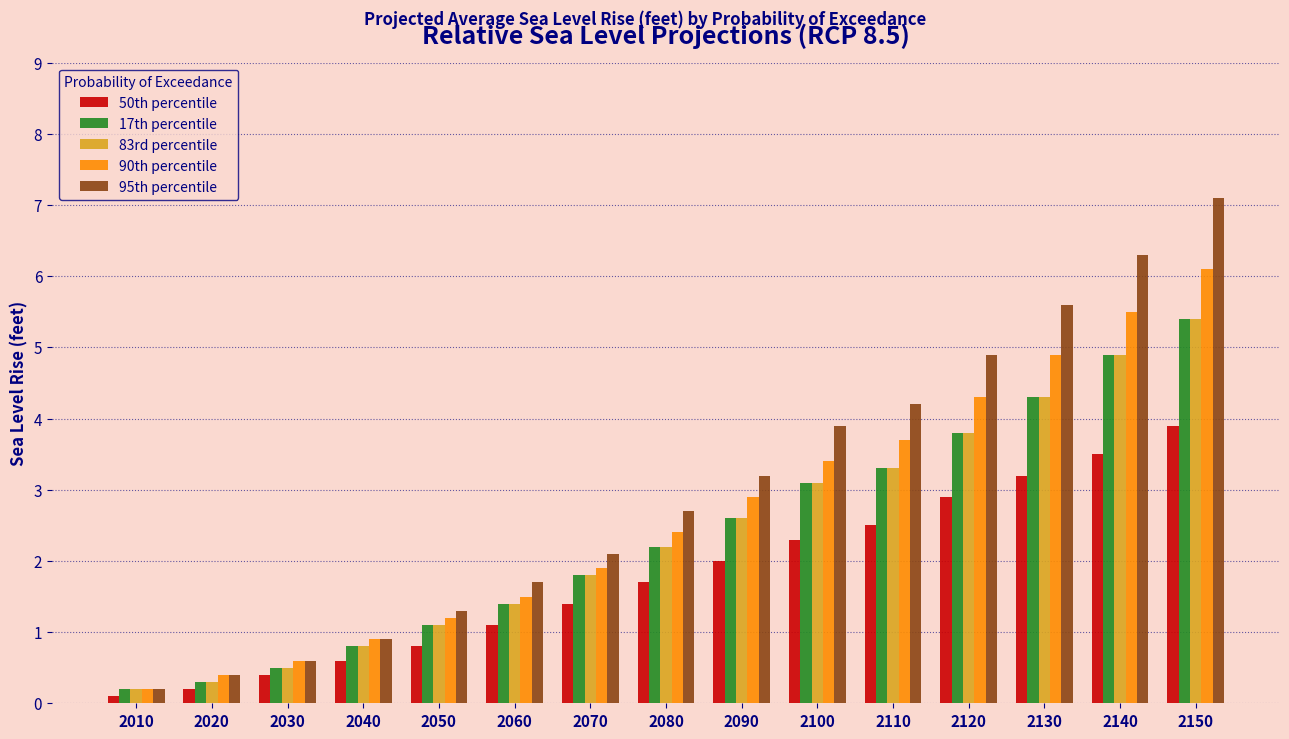

Are the bars grouped side by side (vs. stacked)?

Yes